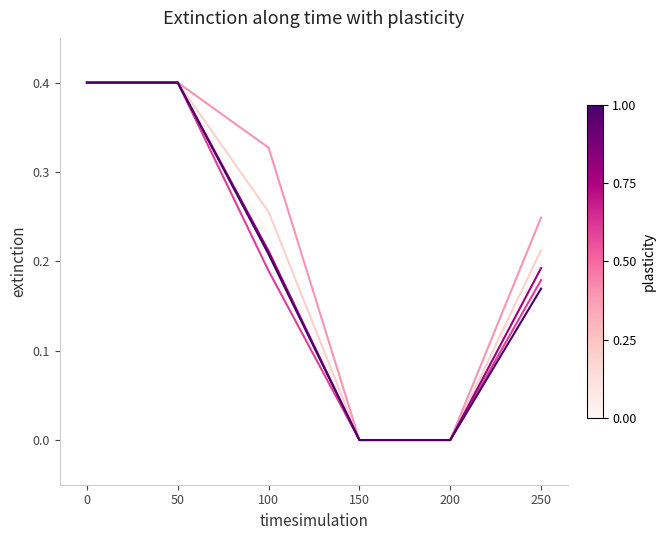

What is the greatest value displayed?

0.4